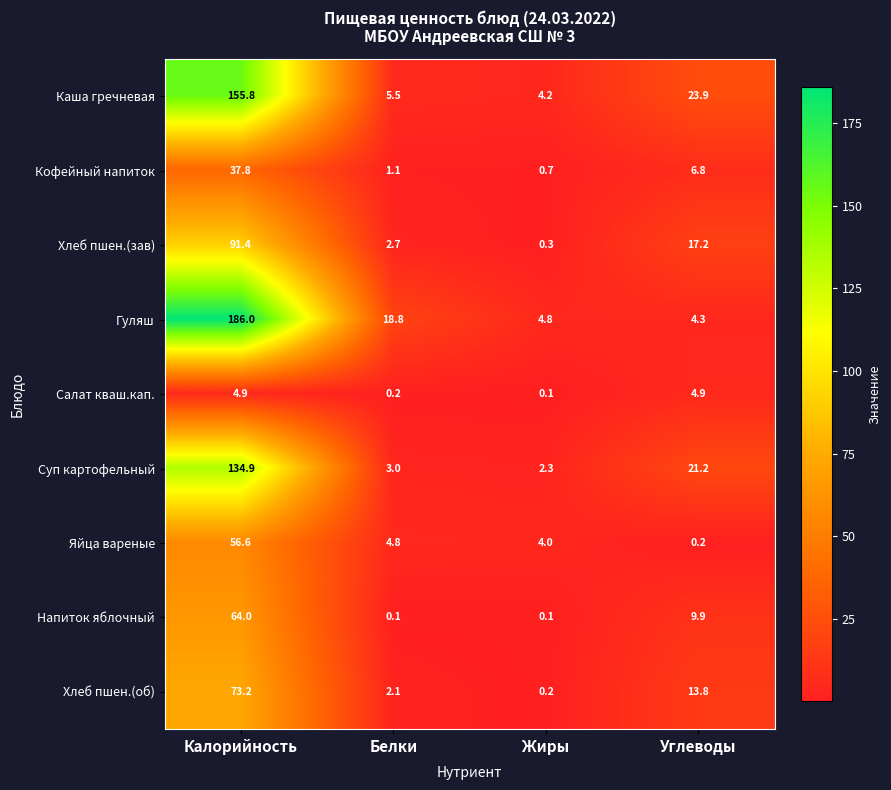

What is the approximate value of Гуляш at Калорийность?

186.0